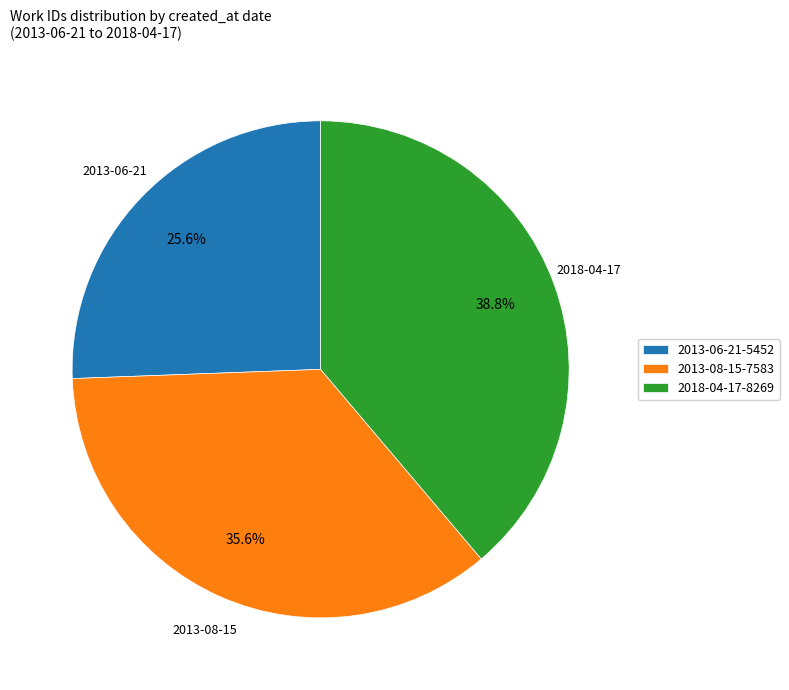

Which slice is the smallest?

2013-06-21